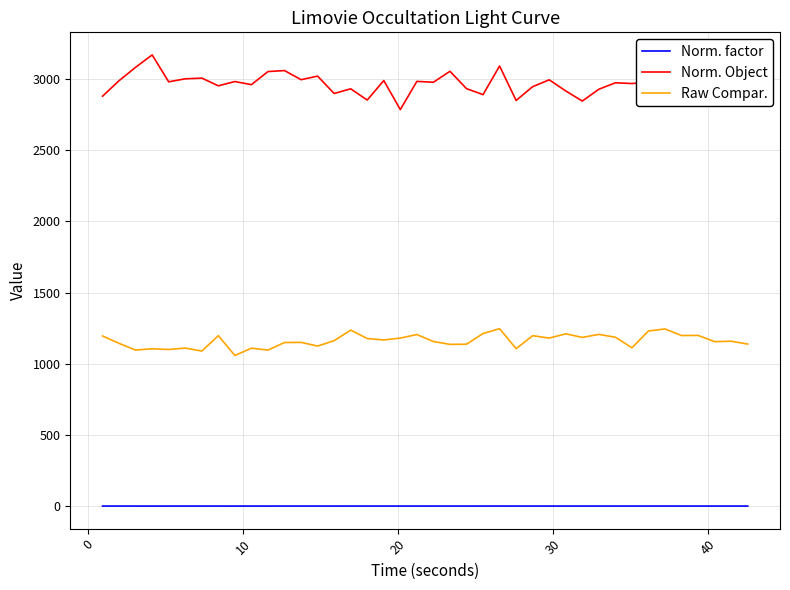

True or false: Norm. Object and Raw Compar. cross at least once.

False